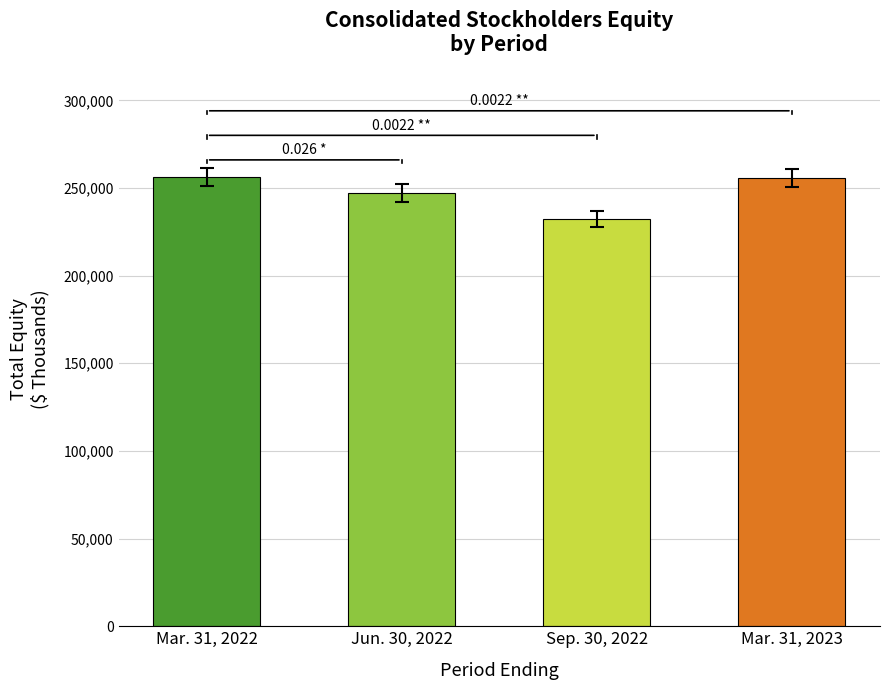

The chart shows a value of 115644 at Jun. 30, 2022. True or false?

False